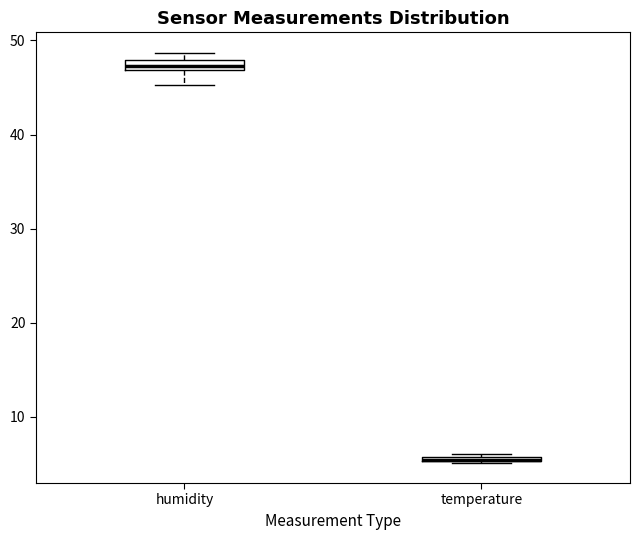

Where is the lower edge of the box for humidity on the y-axis? The values are not printed on the chart, so give them approximately, as read against the axis.

47